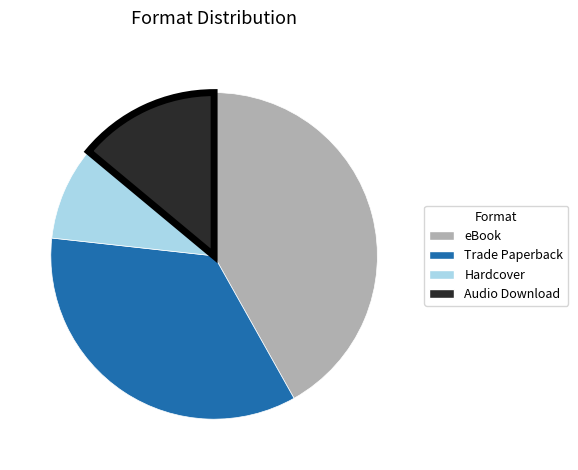

Is Trade Paperback the majority of the pie?

No